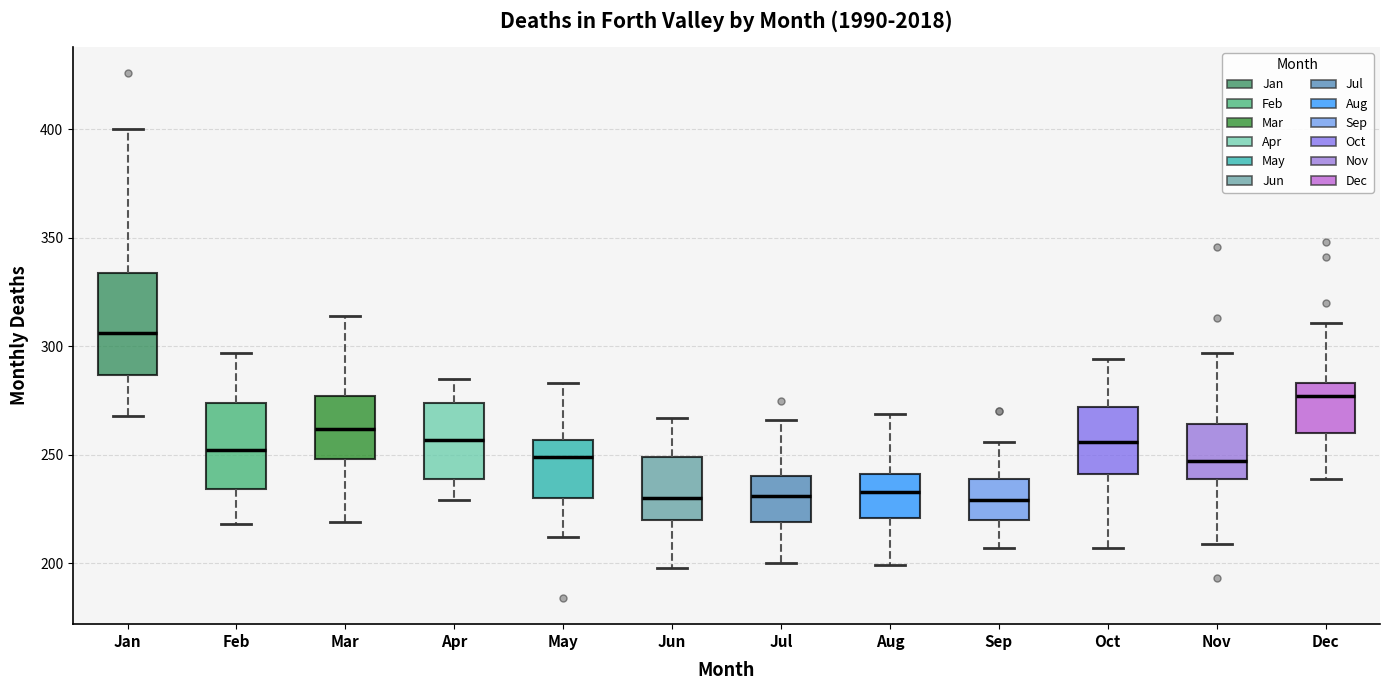

Reading left to right, read every box against the y-axis: the position of its median line, the range the box covers, and the ends of its whiskers. The values are not printed on the chart, so give them approximately, as read against the axis.

Jan: median 305, box 285 to 335, whiskers 270 to 400
Feb: median 250, box 235 to 275, whiskers 220 to 295
Mar: median 260, box 250 to 275, whiskers 220 to 315
Apr: median 255, box 240 to 275, whiskers 230 to 285
May: median 250, box 230 to 255, whiskers 210 to 285
Jun: median 230, box 220 to 250, whiskers 200 to 265
Jul: median 230, box 220 to 240, whiskers 200 to 265
Aug: median 235, box 220 to 240, whiskers 200 to 270
Sep: median 230, box 220 to 240, whiskers 205 to 255
Oct: median 255, box 240 to 270, whiskers 205 to 295
Nov: median 245, box 240 to 265, whiskers 210 to 295
Dec: median 275, box 260 to 285, whiskers 240 to 310